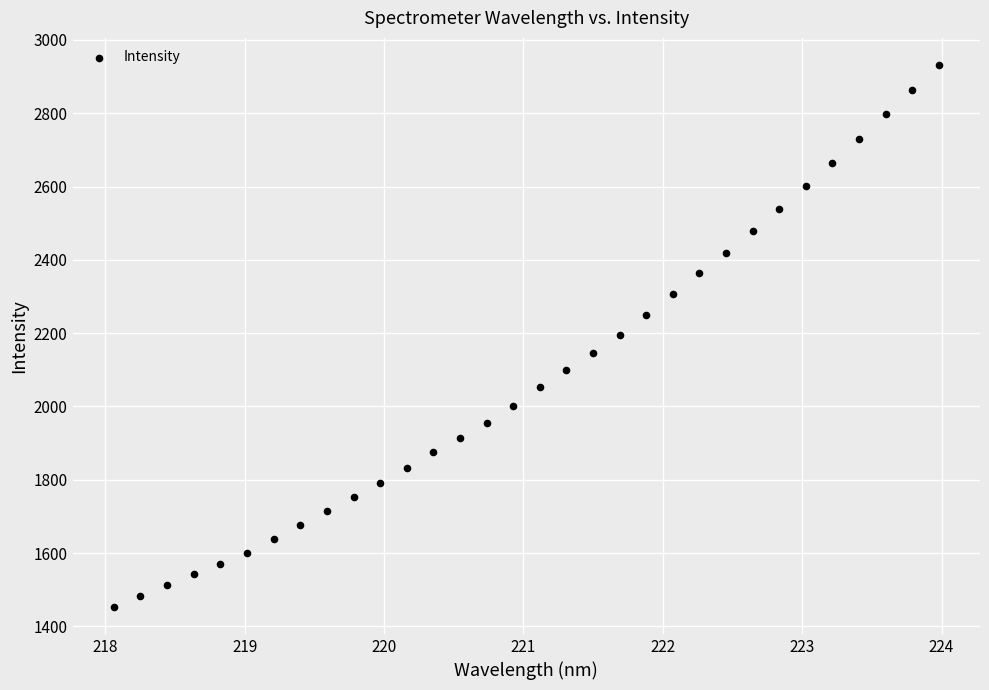

What is the range of X values (max minus min)?

5.9